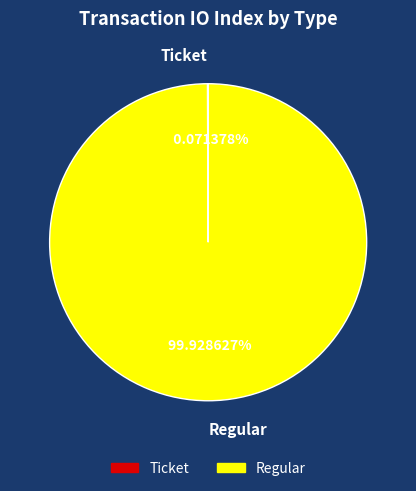

Is there a majority slice in this chart?

Yes